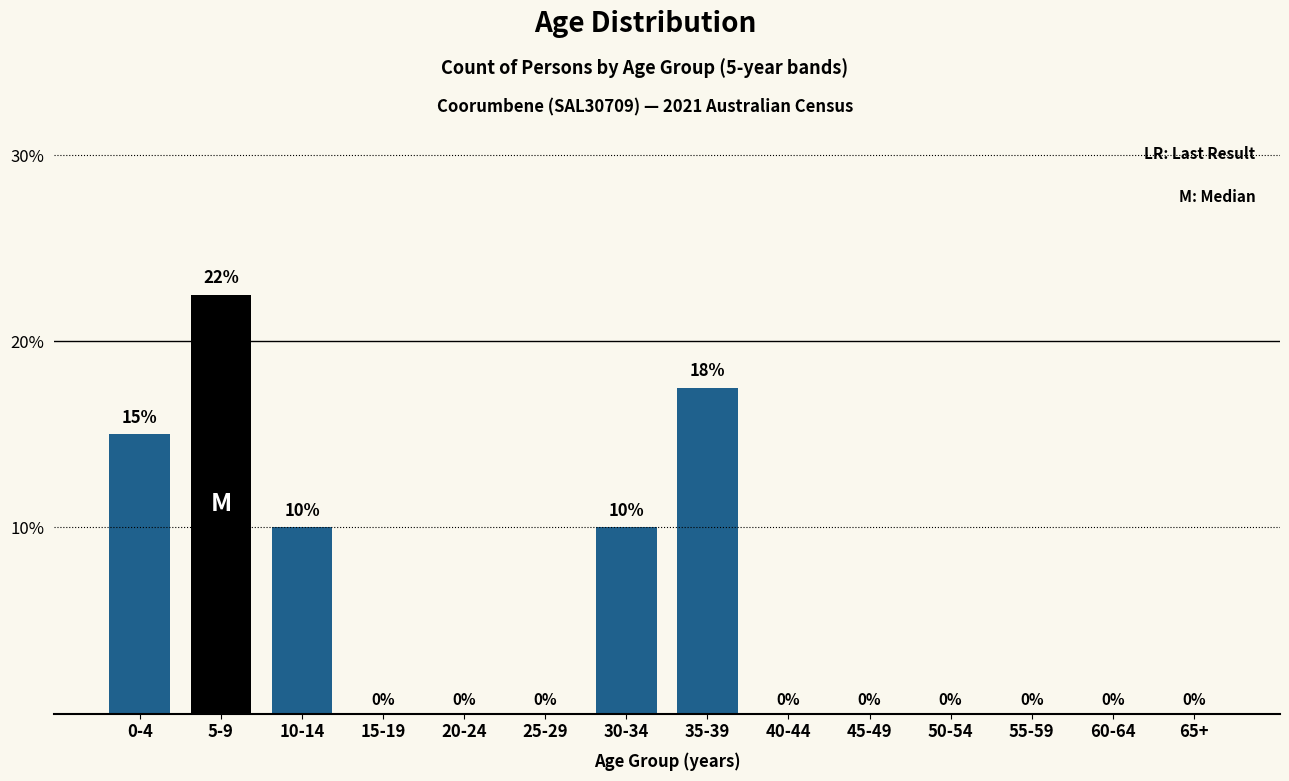

Between 15-19 and 35-39, which is larger?

35-39